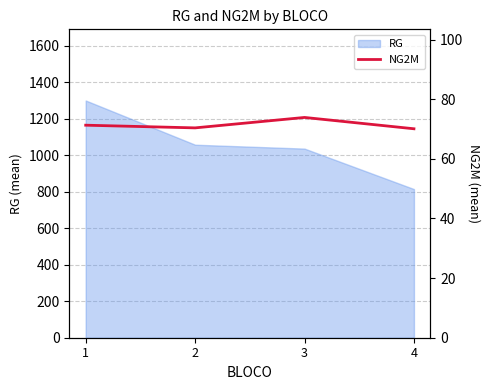

At which label does the data first exceed 71?

1